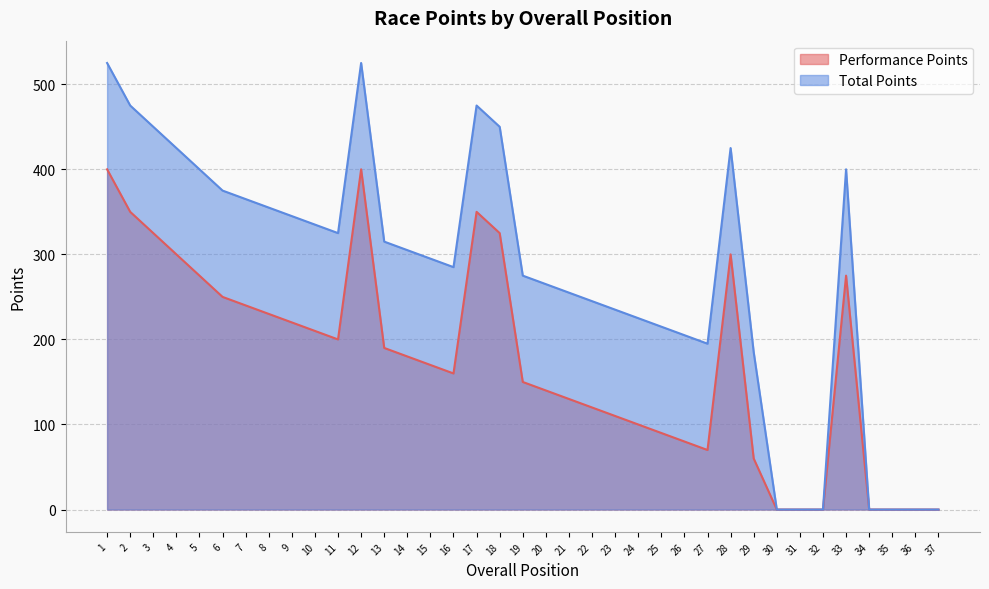

Where is the first local maximum for Performance Points?

12